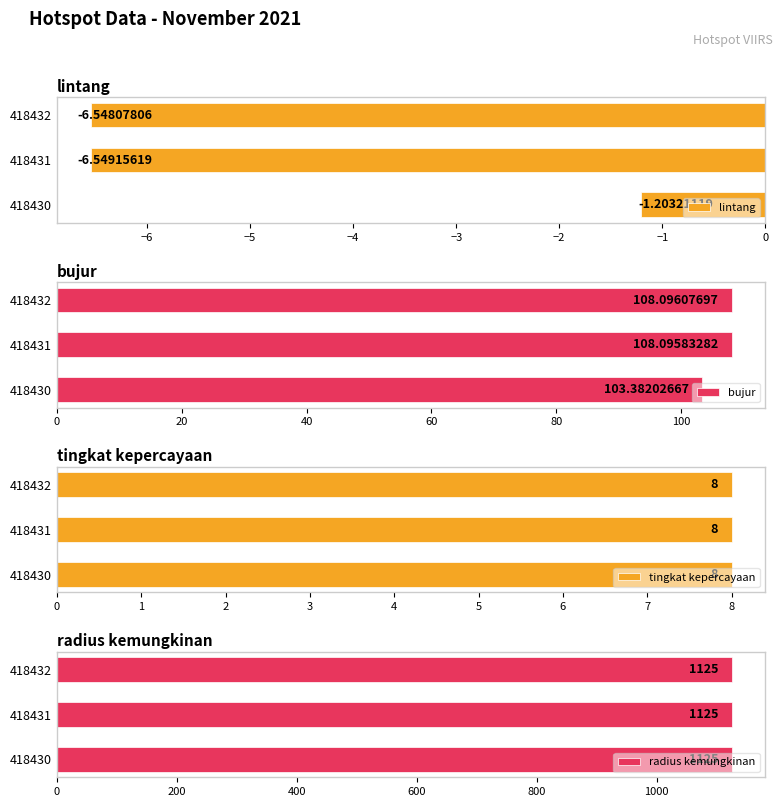

What is the difference between the lintang values at 418431 and 418430?

5.3